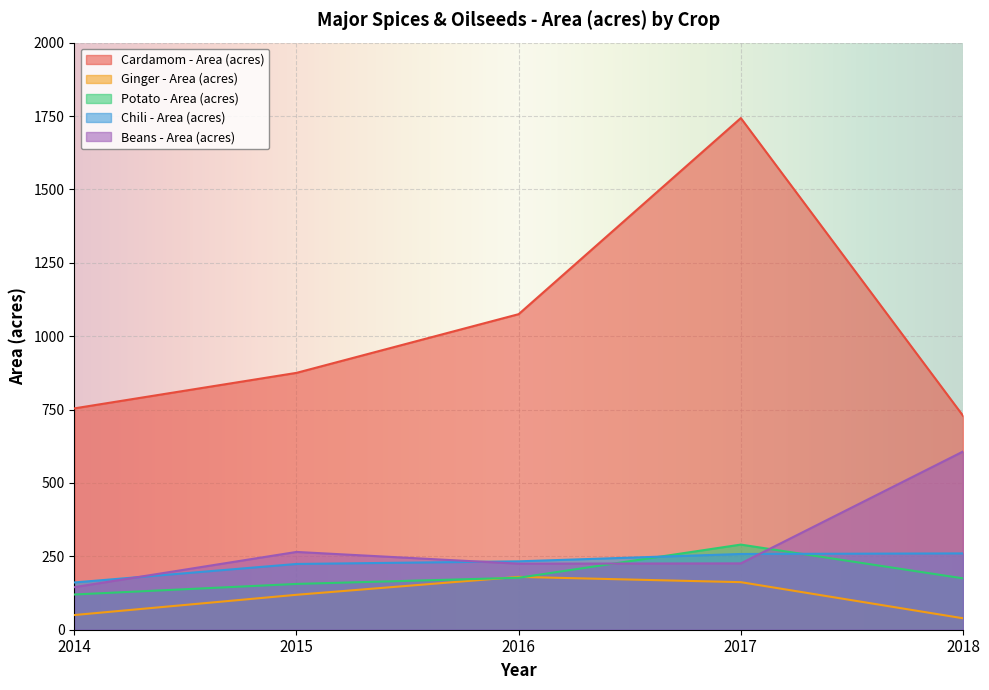

What is the value of the Beans - Area (acres) point at the 1st from the left?

145